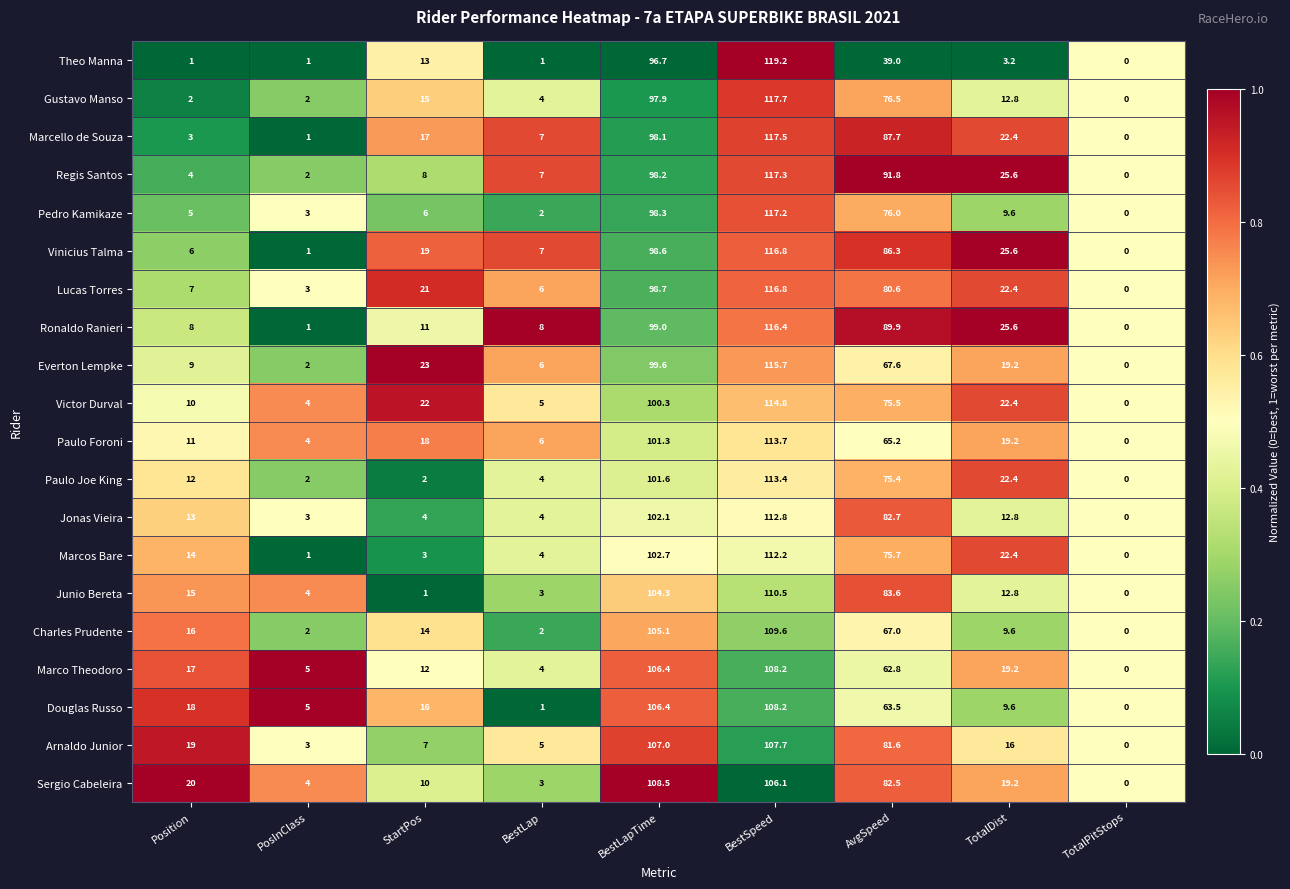

What value does the Vinicius Talma series have at Position?

6.0